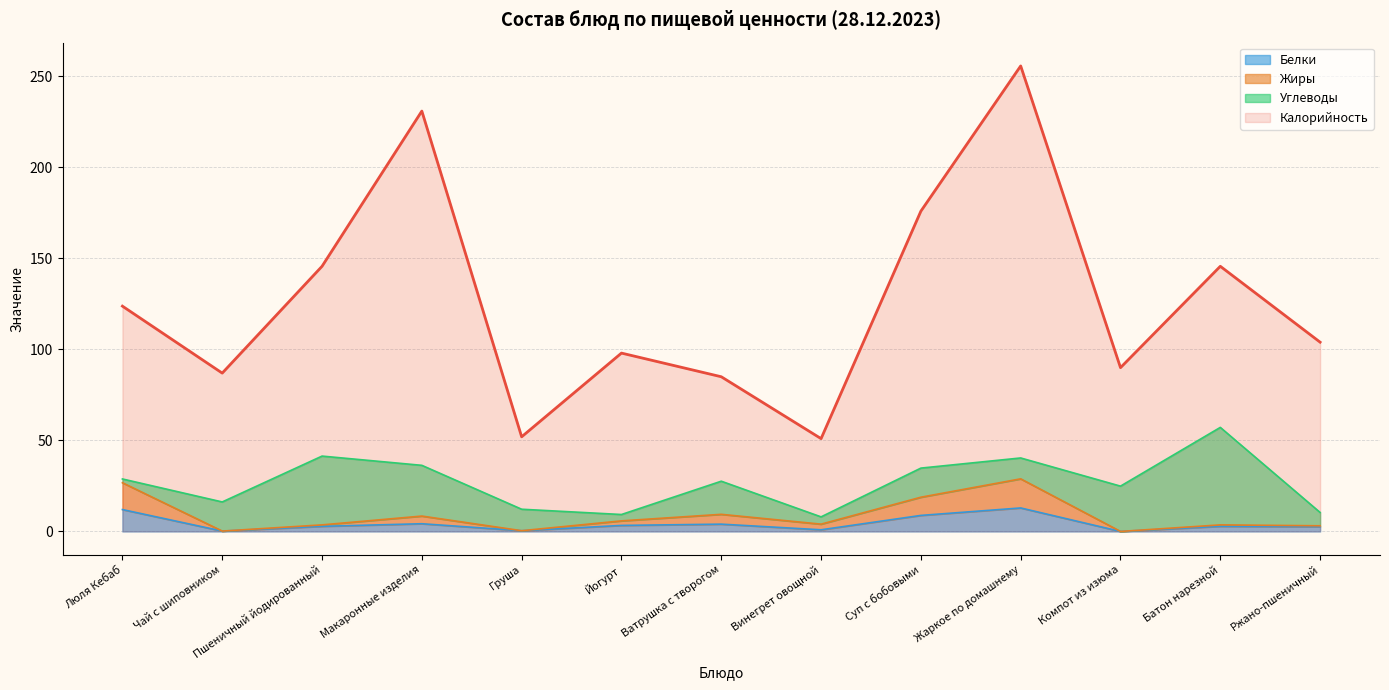

What is the sum of all Белки values?

55.0